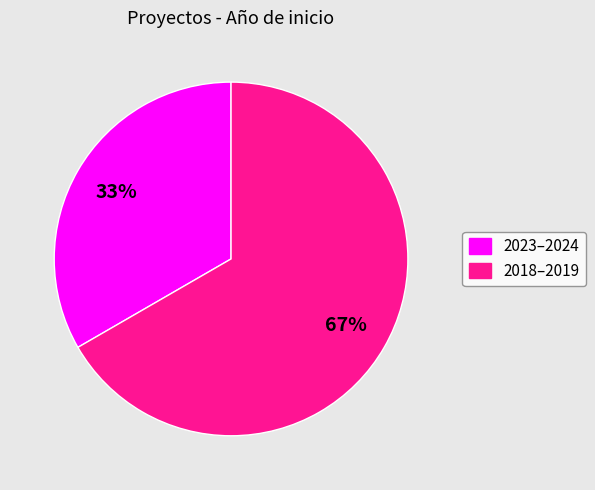

To the nearest percent, what is the average slice percentage?

50%